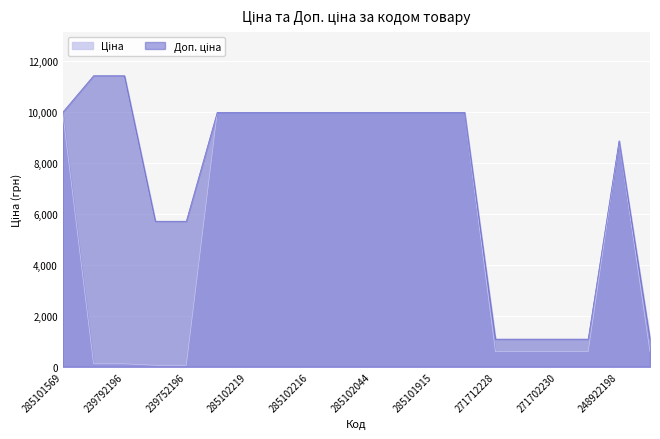

Which series has the widest spread of values?

Доп. ціна